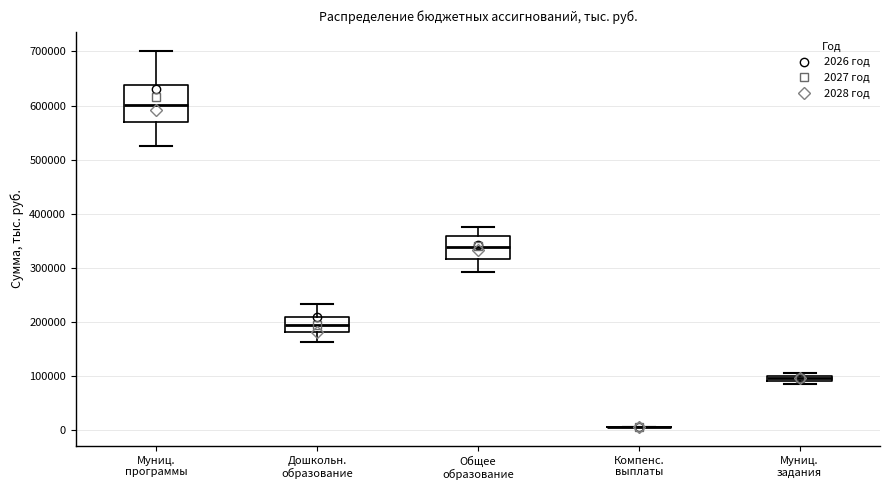

Where is the upper edge of the box for Муниц. задания on the y-axis? The values are not printed on the chart, so give them approximately, as read against the axis.

100000